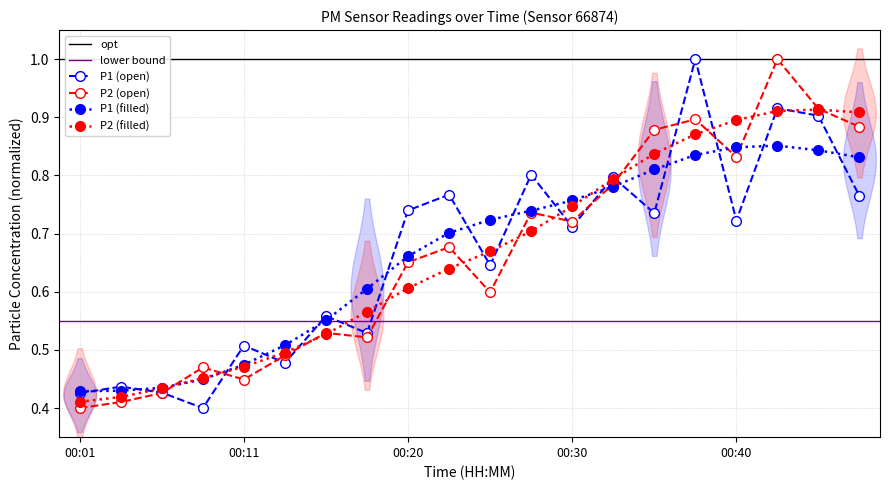

Where is P2 nearest to the value 0?

00:01